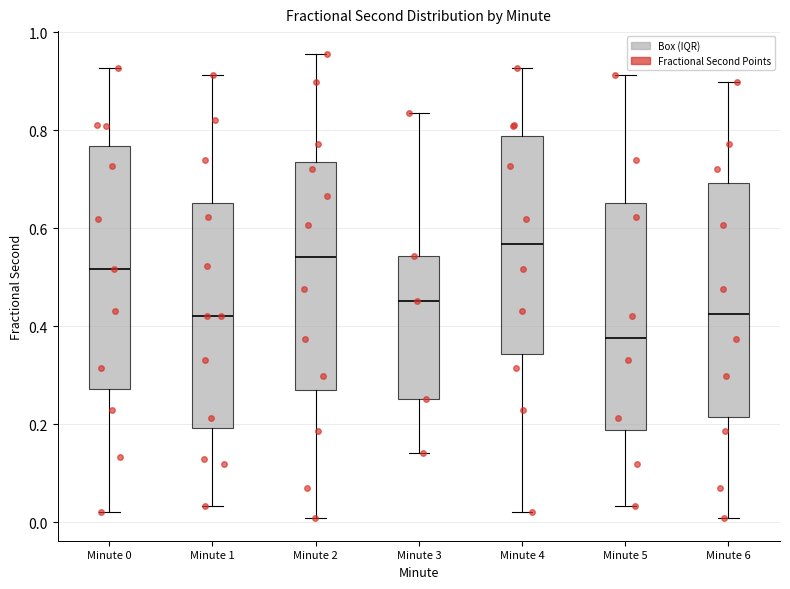

Reading left to right, transcribe this box plot: for each box, give where its median line is, the range the box spans, and where its two whiskers end, as read against the y-axis. The values are not printed on the chart, so give them approximately, as read against the axis.

Minute 0: median 0.52, box 0.28 to 0.76, whiskers 0.02 to 0.92
Minute 1: median 0.42, box 0.20 to 0.66, whiskers 0.04 to 0.92
Minute 2: median 0.54, box 0.28 to 0.74, whiskers 0.00 to 0.96
Minute 3: median 0.46, box 0.26 to 0.54, whiskers 0.14 to 0.84
Minute 4: median 0.56, box 0.34 to 0.78, whiskers 0.02 to 0.92
Minute 5: median 0.38, box 0.18 to 0.66, whiskers 0.04 to 0.92
Minute 6: median 0.42, box 0.22 to 0.70, whiskers 0.00 to 0.90